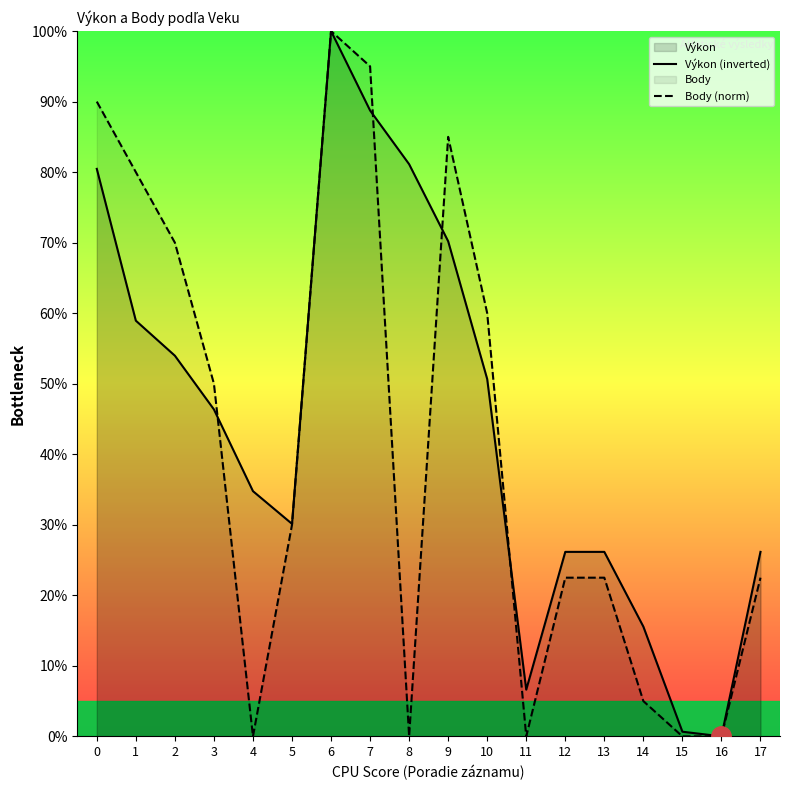

True or false: Výkon (inverted) has more than 2 points higher than both neighbors.

False